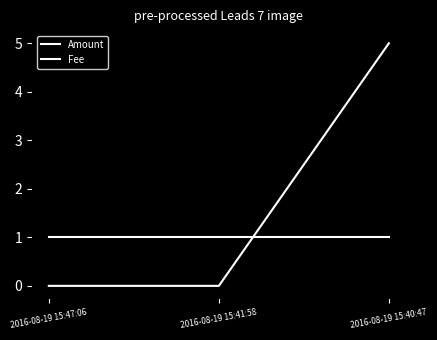

The Fee series shows 2 at 2016-08-19 15:47:06. True or false?

False